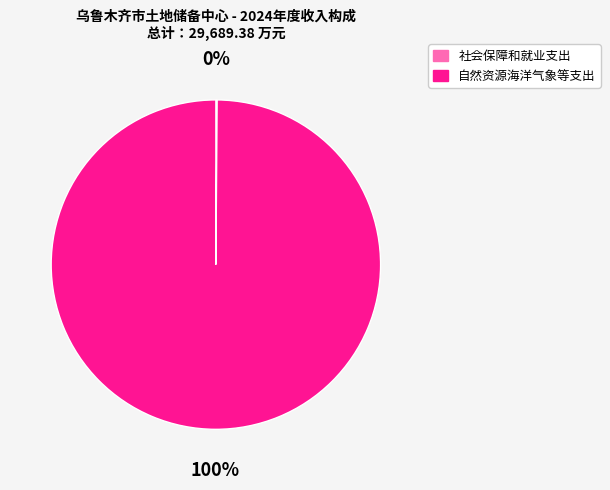

True or false: 自然资源海洋气象等支出 accounts for 85% of the total.

False